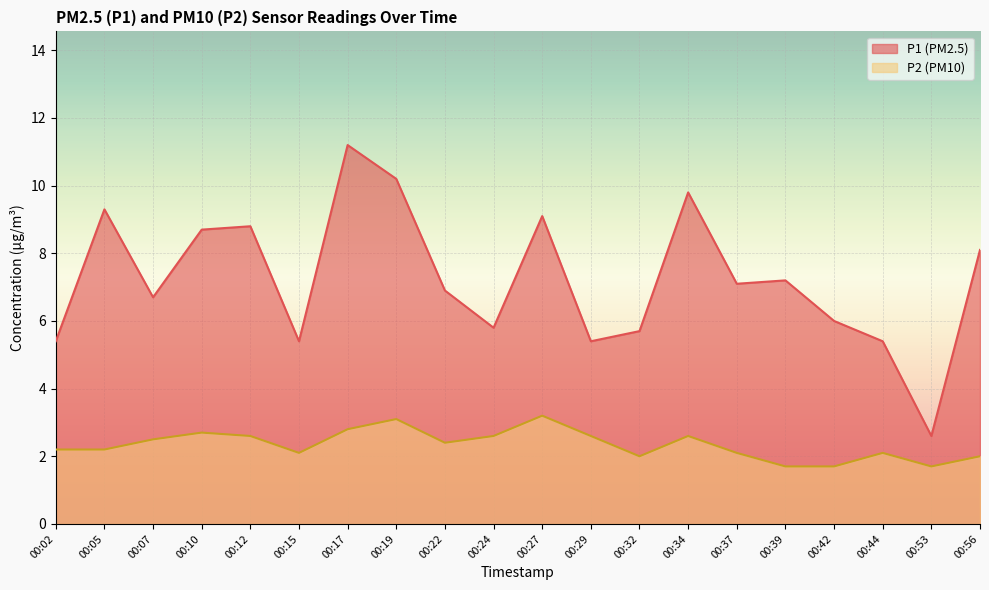

List the labels in order of P1 value, smallest first.

00:53, 00:02, 00:15, 00:29, 00:44, 00:32, 00:24, 00:42, 00:07, 00:22, 00:37, 00:39, 00:56, 00:10, 00:12, 00:27, 00:05, 00:34, 00:19, 00:17